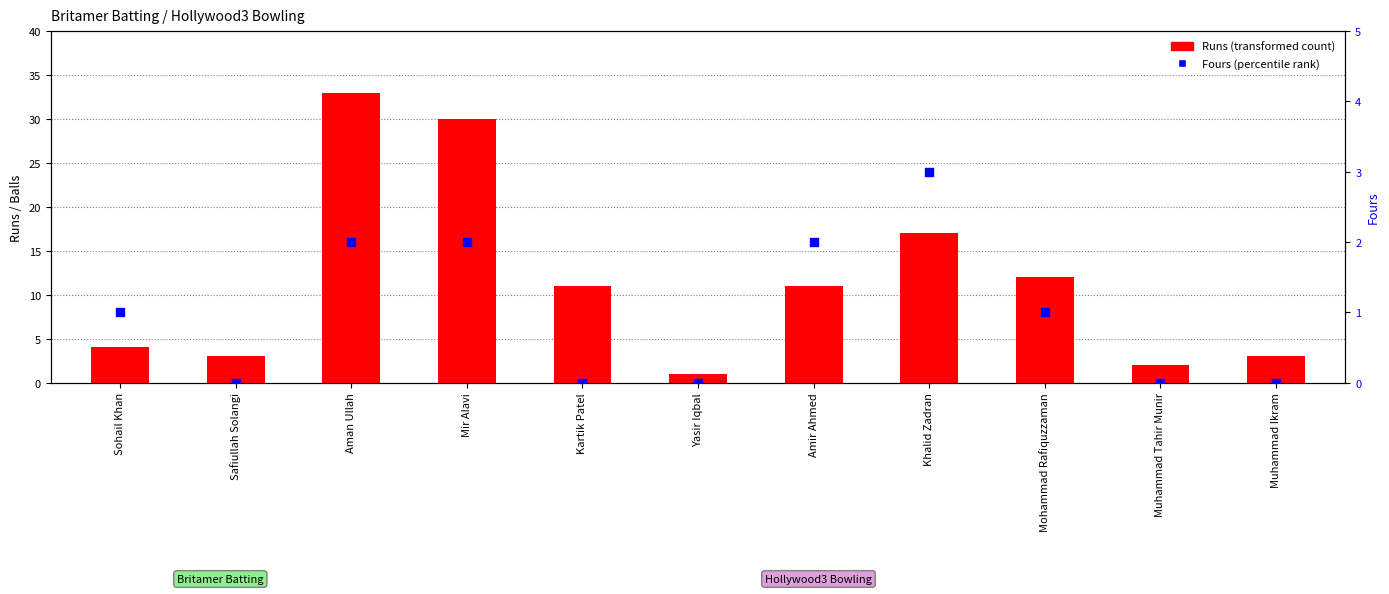

Which series has the largest Y range (max minus min)?

Runs